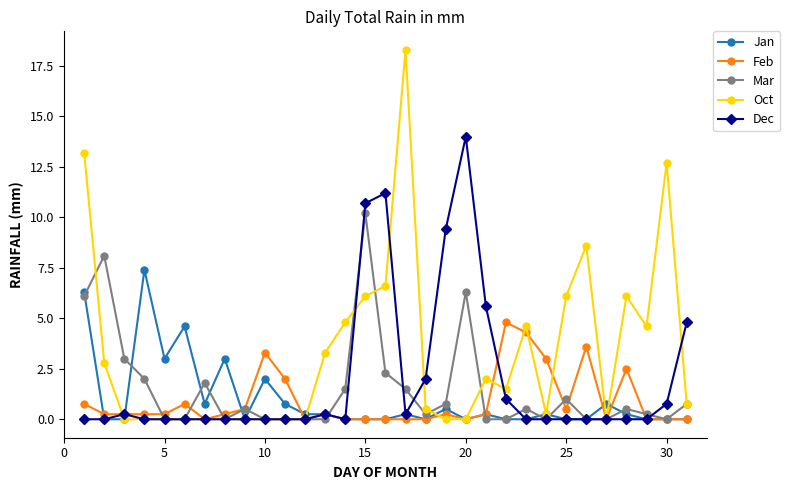

Rank the series by their maximum value, from highest to lowest.

Oct, Dec, Mar, Jan, Feb